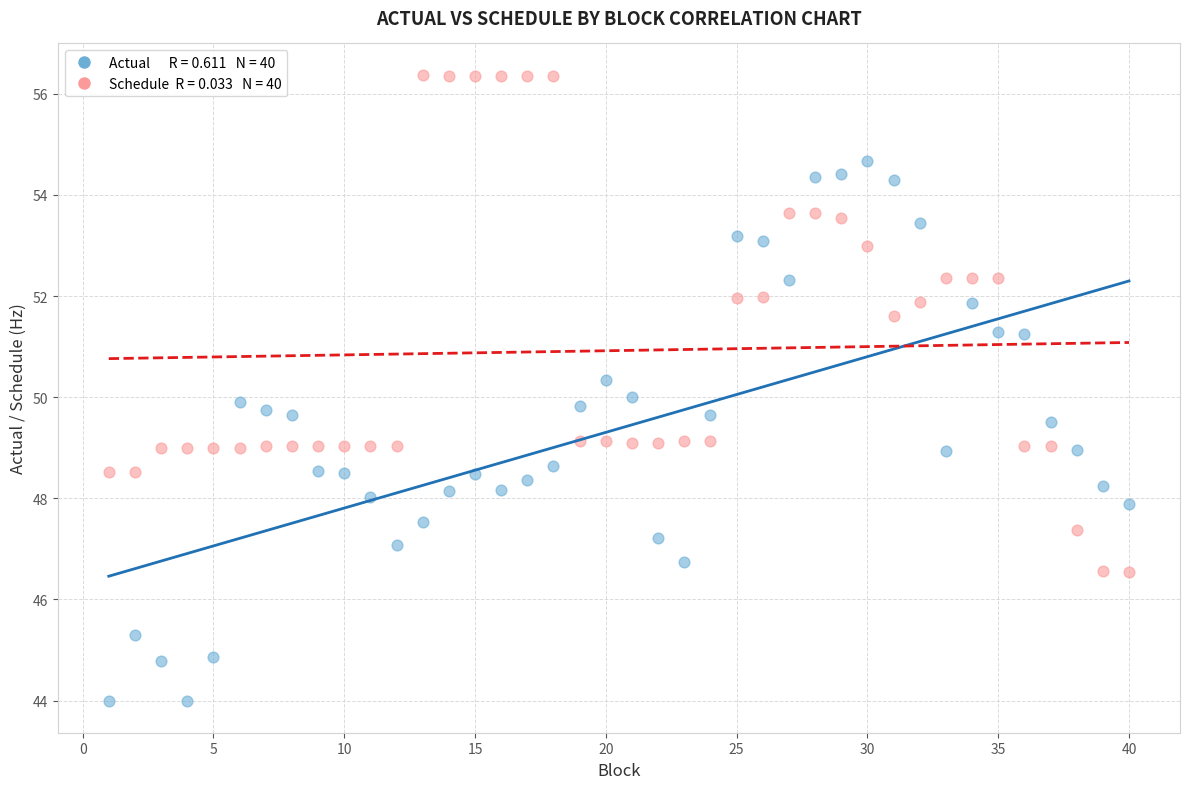

Across all data points, what is the range of X values (max minus min)?

39.0